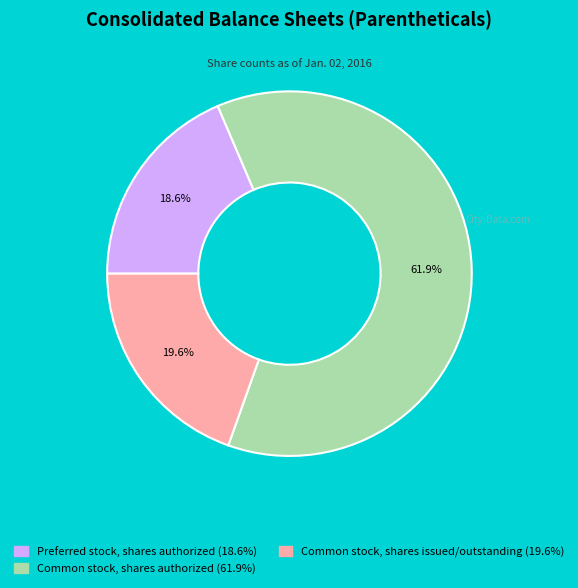

To the nearest percent, what is the average slice percentage?

33%